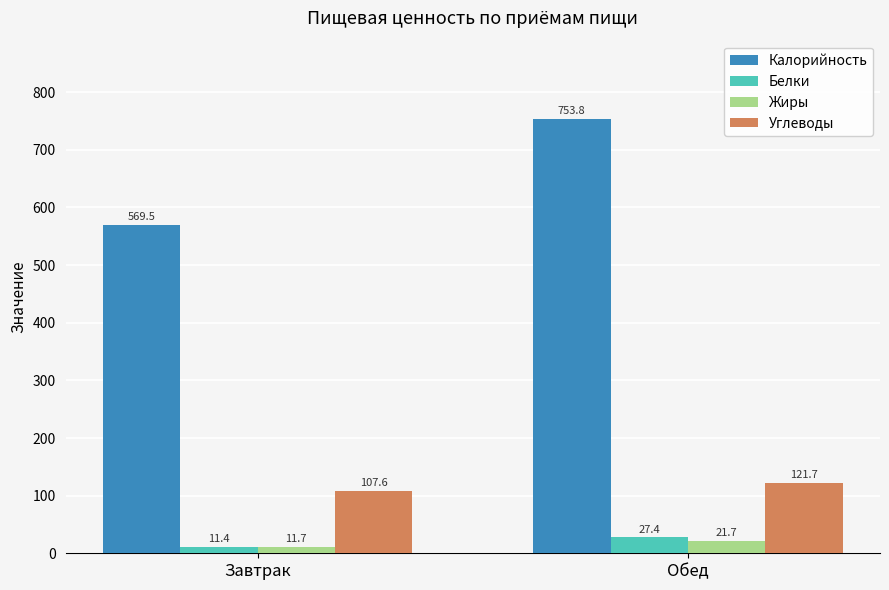

Reading left to right, extract all data points from this chart.

Калорийность: 569.5	753.8
Белки: 11.4	27.4
Жиры: 11.7	21.7
Углеводы: 107.6	121.7